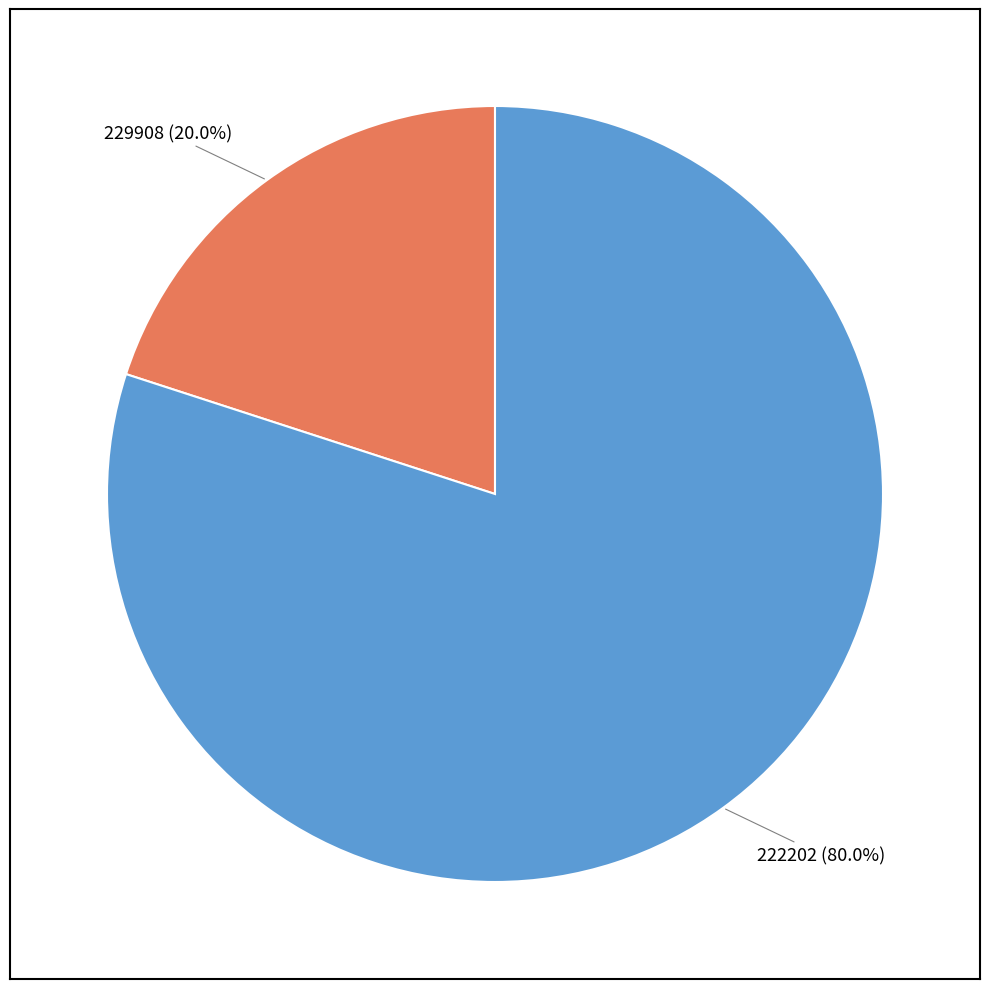

Is there any slice that represents more than half of the pie?

Yes